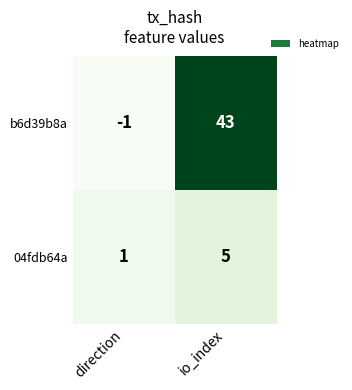

Rank the series at io_index from lowest to highest value.

04fdb64a, b6d39b8a